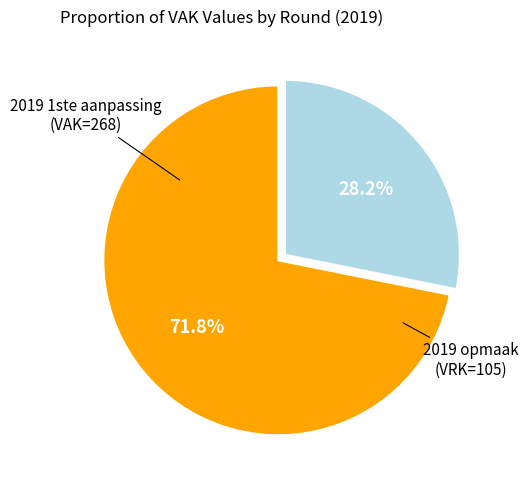

Is there any slice that represents more than half of the pie?

Yes